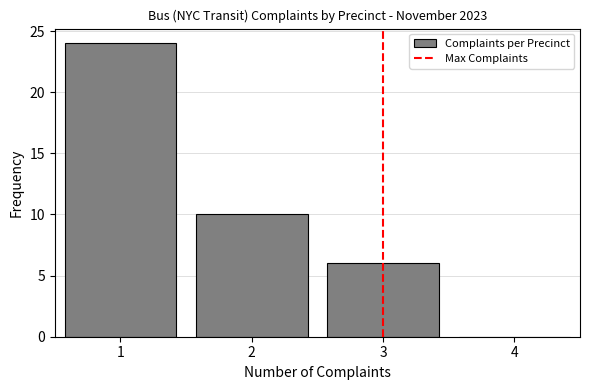

Reading left to right, list all the values displayed in this chart.

1=24	2=10	3=6	4=0